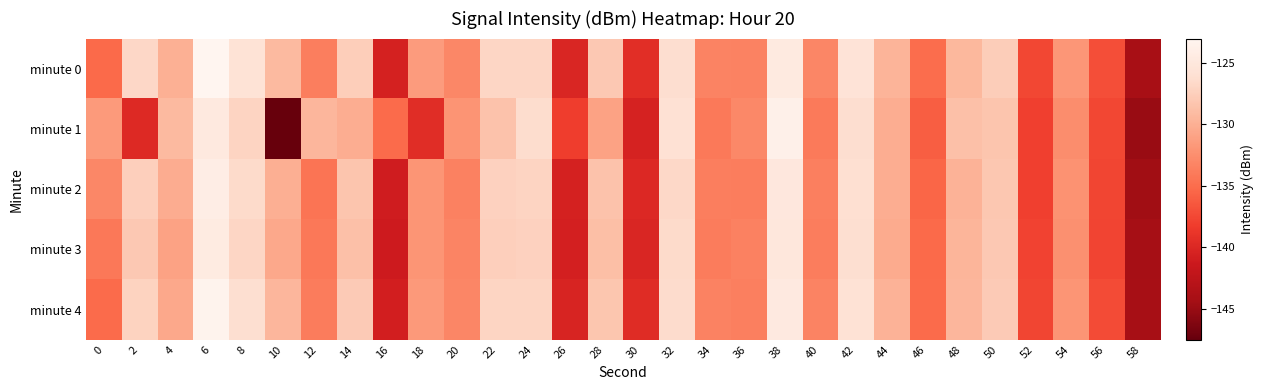

Reading left to right, extract all data points from this chart.

minute 0: 0=-135.2	2=-126.8	4=-129.9	6=-123.0	8=-125.7	10=-129.2	12=-133.7	14=-127.5	16=-140.6	18=-131.5	20=-133.0	22=-126.9	24=-126.9	26=-140.1	28=-128.0	30=-139.4	32=-126.2	34=-133.3	36=-133.4	38=-124.6	40=-133.1	42=-125.6	44=-129.7	46=-135.0	48=-129.4	50=-127.7	52=-137.5	54=-131.9	56=-137.1	58=-144.1
minute 1: 0=-131.6	2=-139.8	4=-129.2	6=-124.8	8=-127.1	10=-147.5	12=-129.5	14=-130.1	16=-135.1	18=-139.5	20=-132.1	22=-128.5	24=-126.3	26=-138.2	28=-131.0	30=-140.5	32=-125.8	34=-134.1	36=-132.9	38=-123.7	40=-134.0	42=-126.2	44=-130.1	46=-136.0	48=-128.7	50=-128.3	52=-138.0	54=-132.5	56=-137.5	58=-145.0
minute 2: 0=-133.0	2=-127.5	4=-130.2	6=-124.1	8=-126.5	10=-130.0	12=-134.5	14=-128.3	16=-141.0	18=-132.0	20=-133.5	22=-127.3	24=-127.1	26=-140.6	28=-128.5	30=-139.9	32=-126.7	34=-133.7	36=-133.8	38=-125.0	40=-133.6	42=-126.0	44=-130.1	46=-135.5	48=-129.8	50=-128.1	52=-138.0	54=-132.2	56=-137.6	58=-144.6
minute 3: 0=-134.2	2=-128.0	4=-131.0	6=-124.5	8=-126.9	10=-130.5	12=-134.2	14=-128.7	16=-141.2	18=-132.0	20=-133.2	22=-127.5	24=-127.3	26=-140.7	28=-128.8	30=-140.1	32=-126.5	34=-133.9	36=-133.5	38=-125.1	40=-133.8	42=-126.1	44=-130.3	46=-135.2	48=-129.6	50=-128.0	52=-137.8	54=-132.3	56=-137.7	58=-144.3
minute 4: 0=-135.1	2=-127.2	4=-130.5	6=-123.3	8=-126.1	10=-129.5	12=-133.9	14=-127.8	16=-140.8	18=-131.7	20=-133.1	22=-127.0	24=-127.0	26=-140.3	28=-128.2	30=-139.6	32=-126.4	34=-133.4	36=-133.6	38=-124.7	40=-133.3	42=-125.7	44=-129.8	46=-135.1	48=-129.5	50=-127.8	52=-137.6	54=-132.0	56=-137.2	58=-144.2